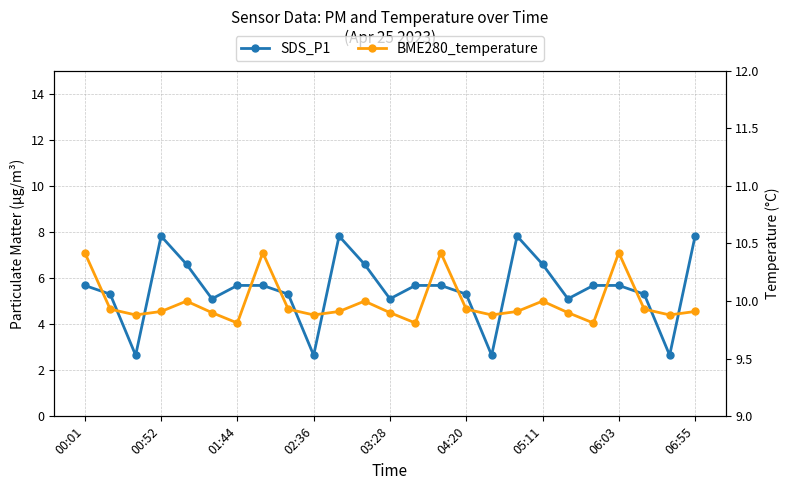

Where is BME280_temperature nearest to the value 10?

03:28